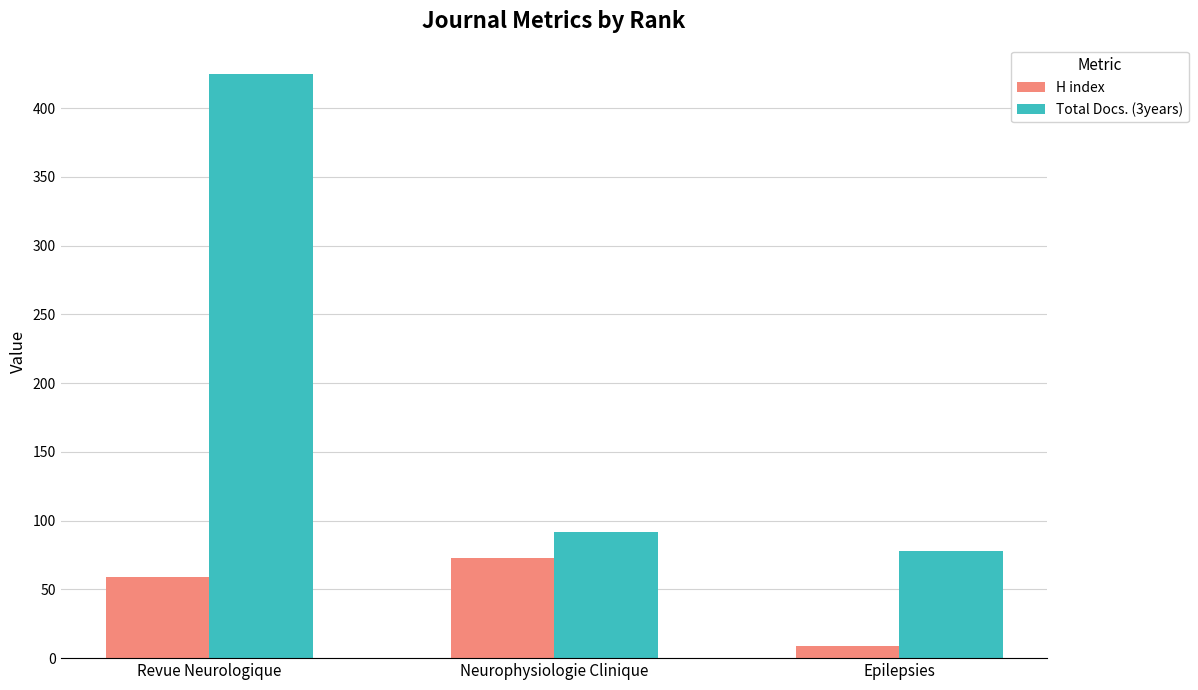

Reading right to left, transcribe all the data shown in this chart.

H index: Epilepsies=9	Neurophysiologie Clinique=73	Revue Neurologique=59
Total Docs. (3years): Epilepsies=78	Neurophysiologie Clinique=92	Revue Neurologique=425